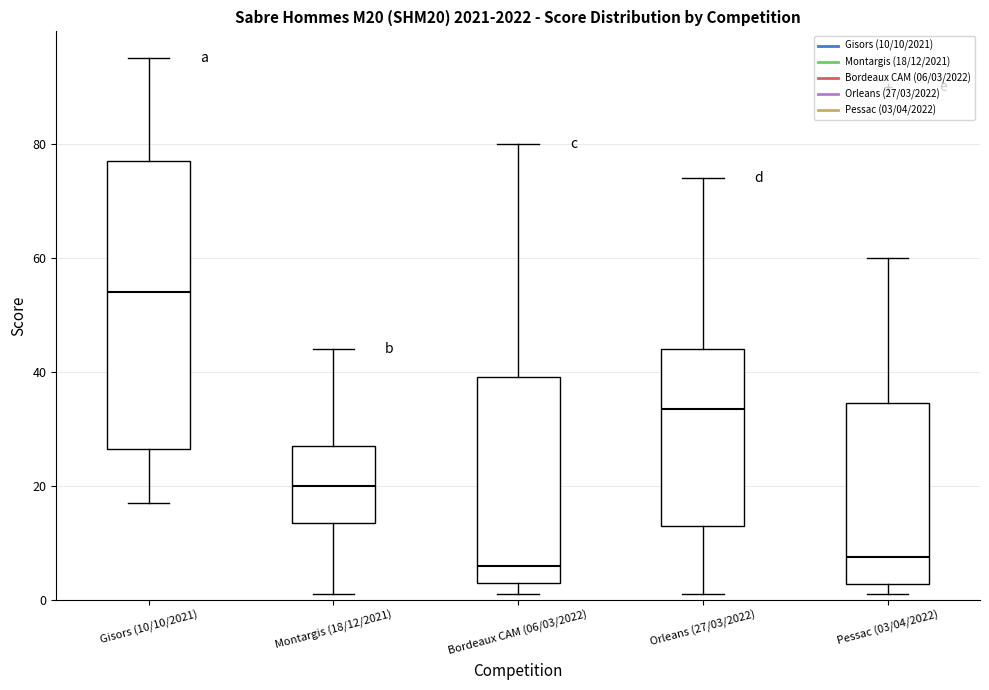

Comparing the boxes themselves (not the whiskers), which one is the tallest?

Gisors (10/10/2021)